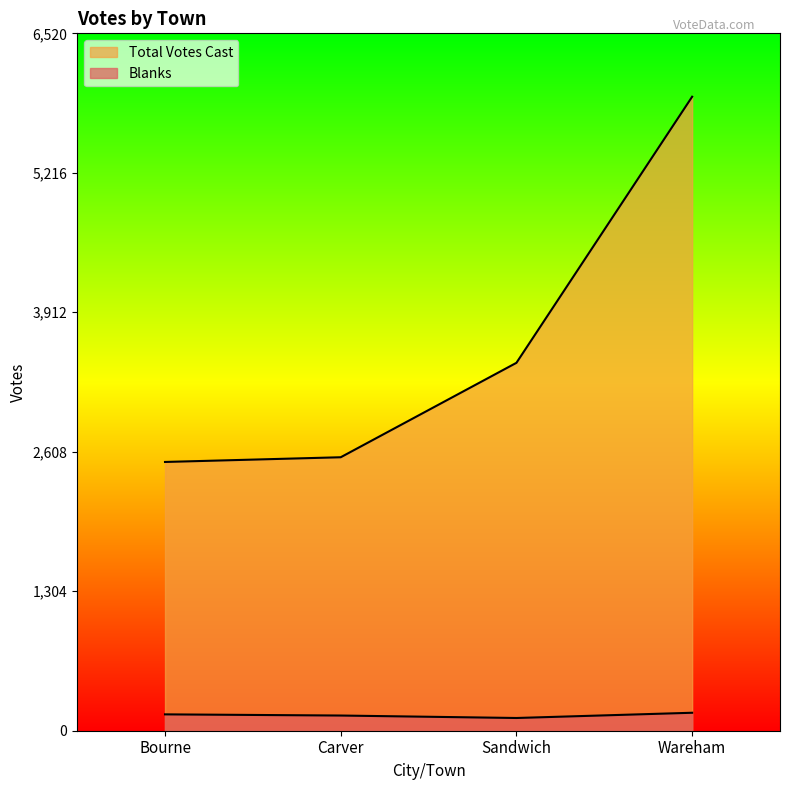

Which label corresponds to the largest value in the chart?

Wareham